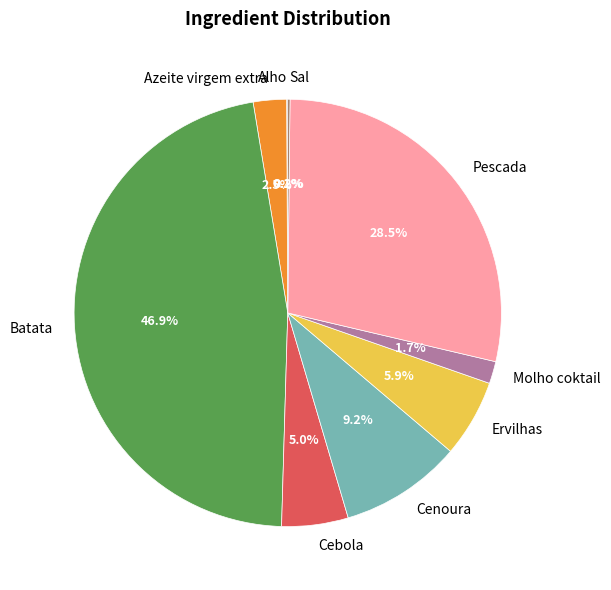

Is it true that Ervilhas is 16% of the pie?

False